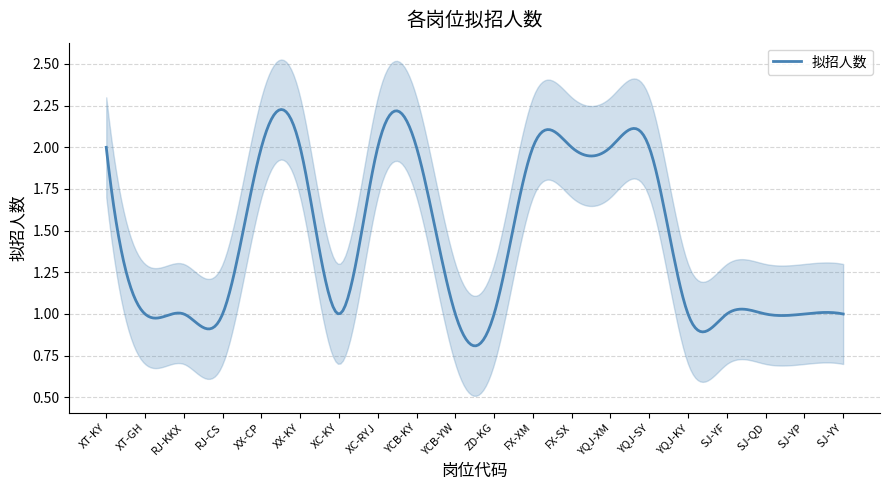

What value does the data have at ZD-KG?

1